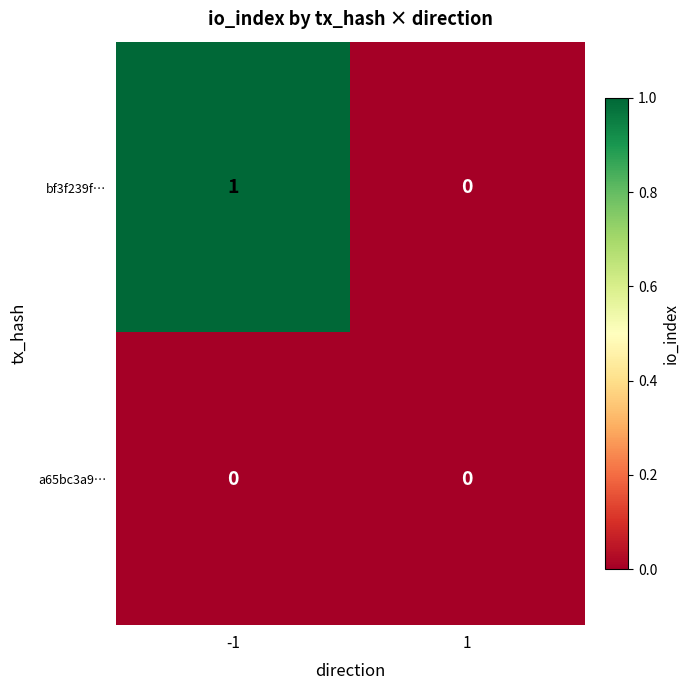

Which series changed the most between -1 and 1?

bf3f239f…